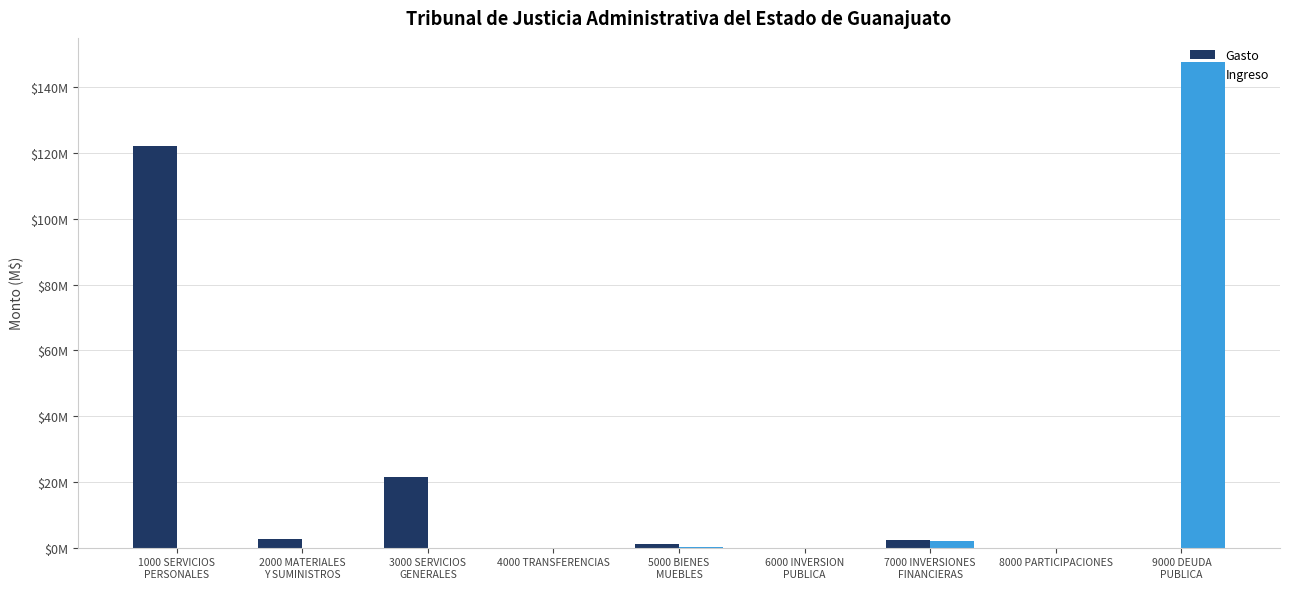

What are all the series names shown in the legend?

Gasto, Ingreso